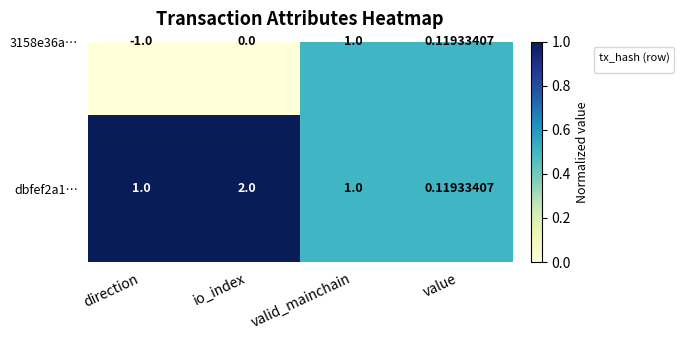

At how many categories does at least one series exceed 0?

4